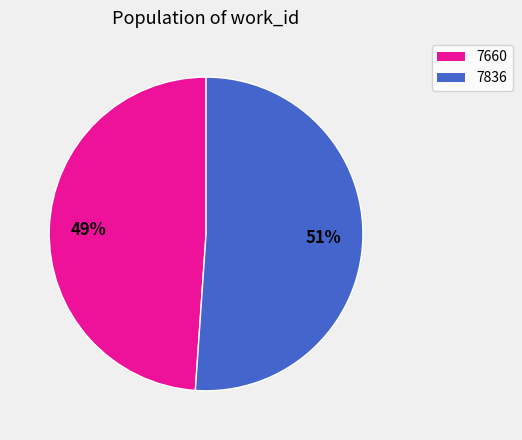

How many slices are in this pie chart?

2